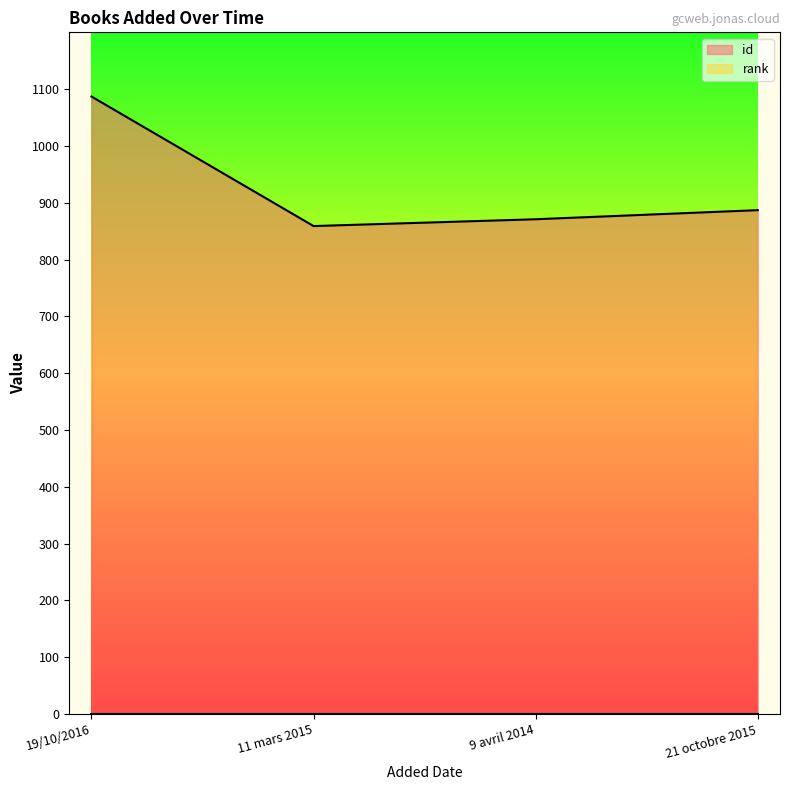

What is the ratio of the value at 19/10/2016 to the value at 9 avril 2014?

1.2